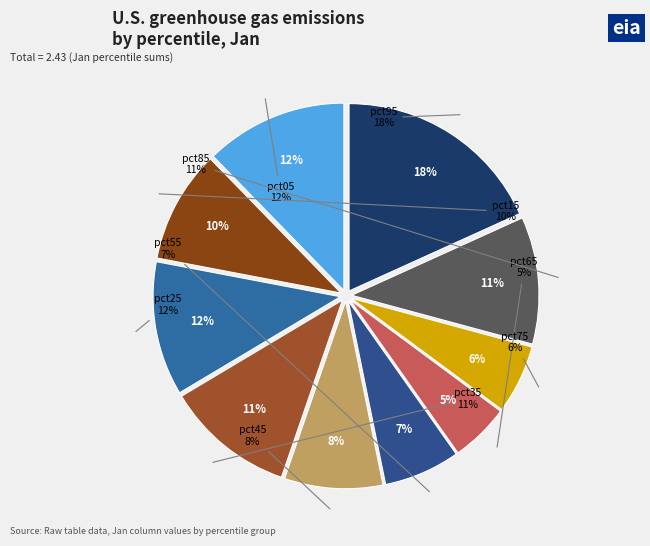

Between pct75 and pct95, which is larger?

pct95